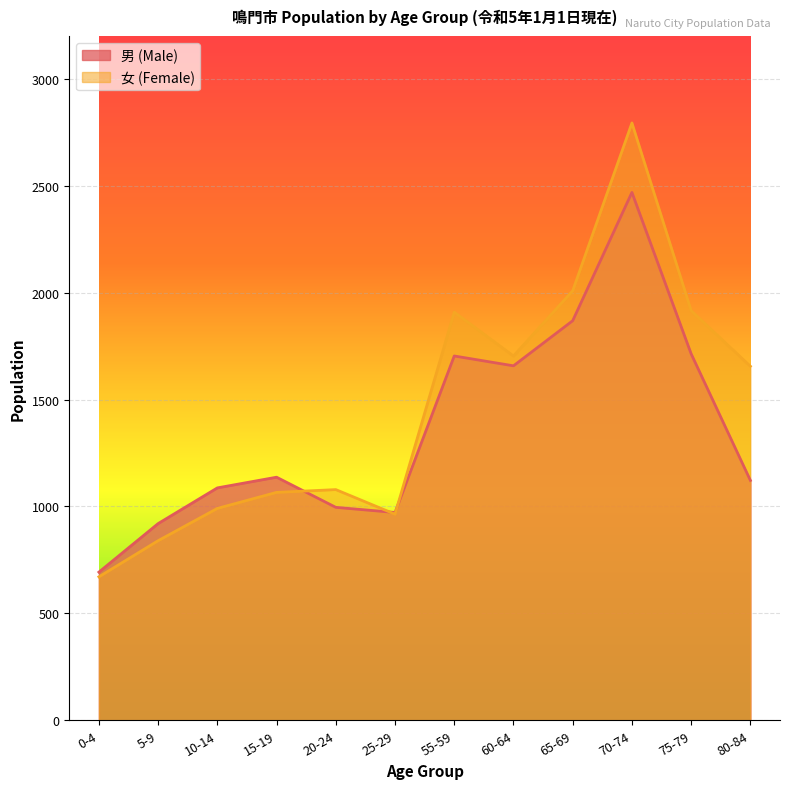

Count the number of data series in this chart.

2